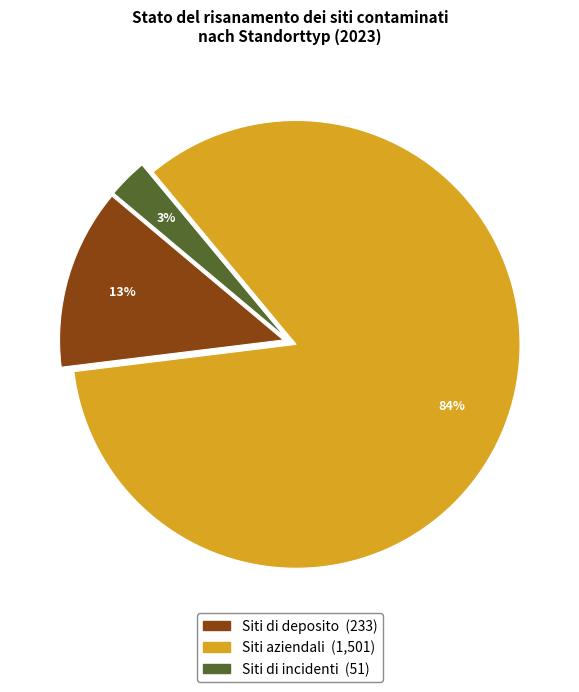

Which slice represents more than half of the pie?

Siti aziendali